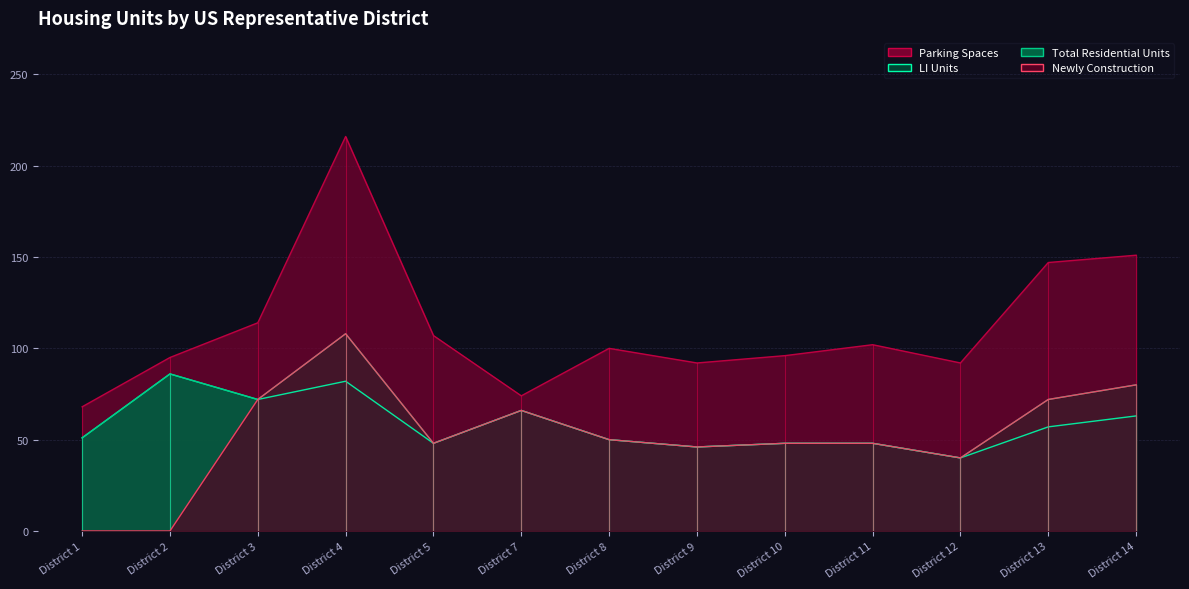

How many values in the Newly Construction series are below 48?

4